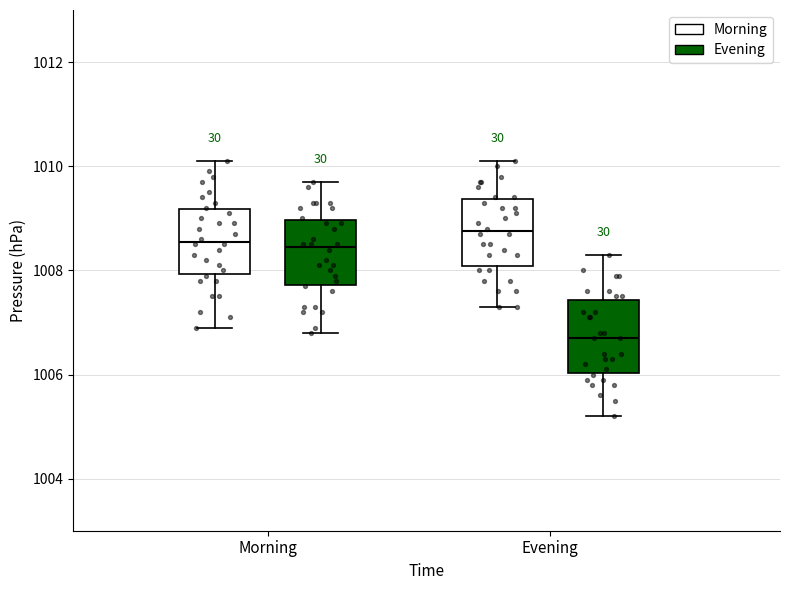

Reading left to right, transcribe this box plot: for each box, give where its median line is, the range the box spans, and where its two whiskers end, as read against the y-axis. The values are not printed on the chart, so give them approximately, as read against the axis.

Morning (Morning): median 1008.6, box 1008.0 to 1009.2, whiskers 1007.0 to 1010.2
Morning (Evening): median 1008.4, box 1007.8 to 1009.0, whiskers 1006.8 to 1009.8
Evening (Morning): median 1008.8, box 1008.0 to 1009.4, whiskers 1007.4 to 1010.2
Evening (Evening): median 1006.8, box 1006.0 to 1007.4, whiskers 1005.2 to 1008.4